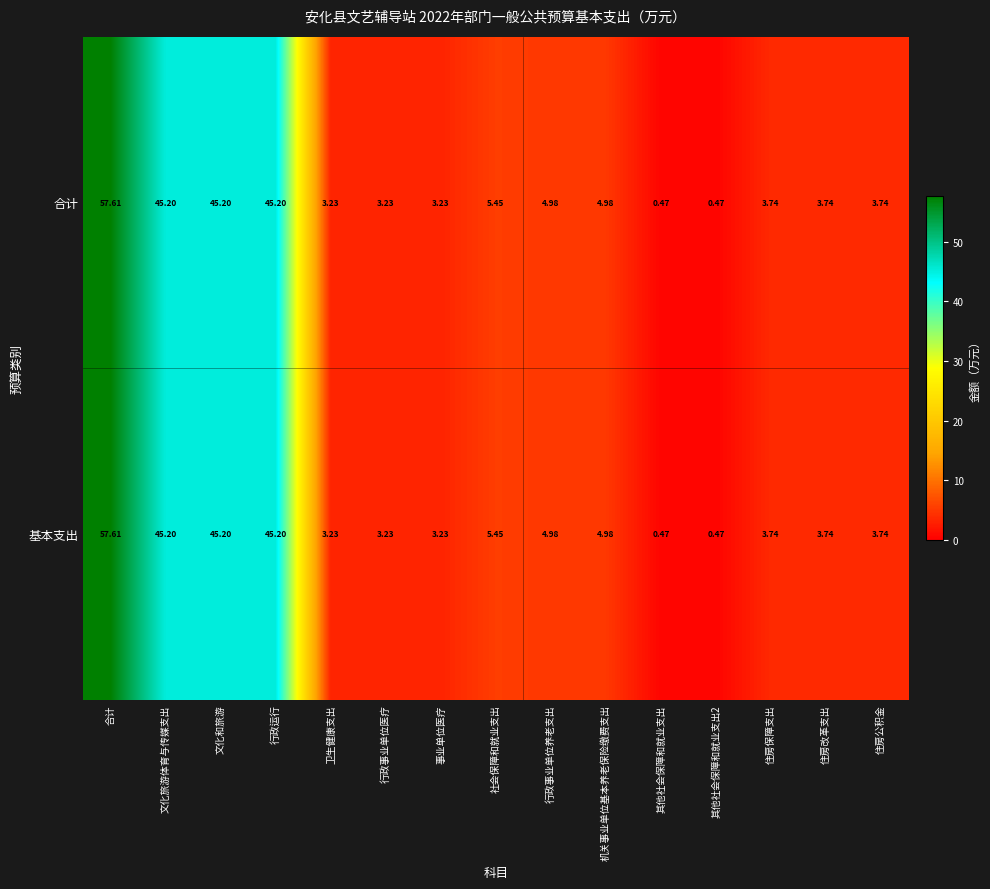

Which category has the highest value in the 基本支出 series?

合计